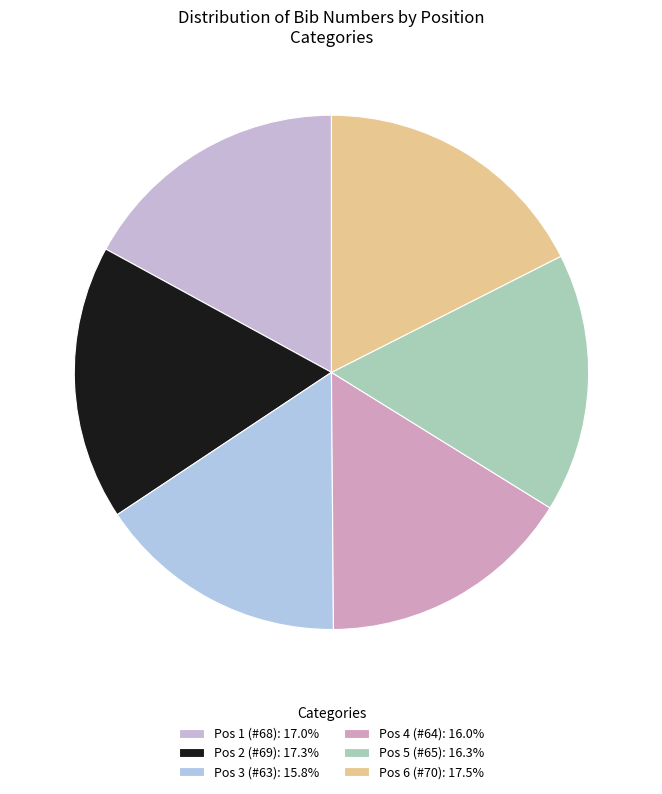

Is there any slice that represents more than half of the pie?

No